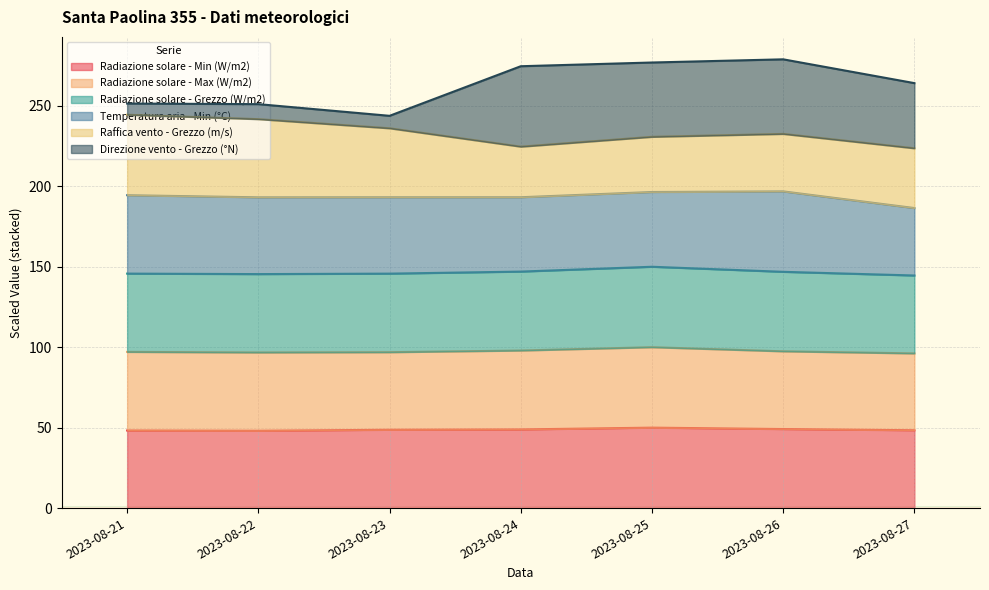

What is the total value across all series at 2023-08-23?

243.8